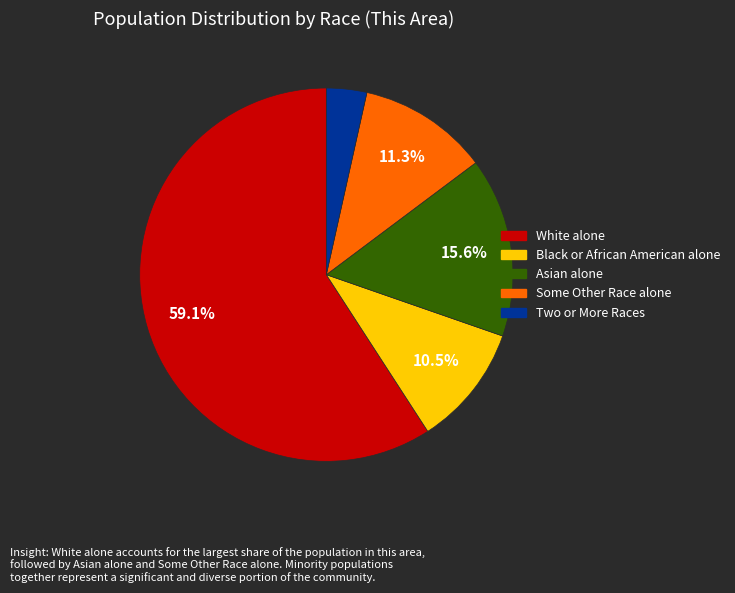

Is there any slice that represents more than half of the pie?

Yes